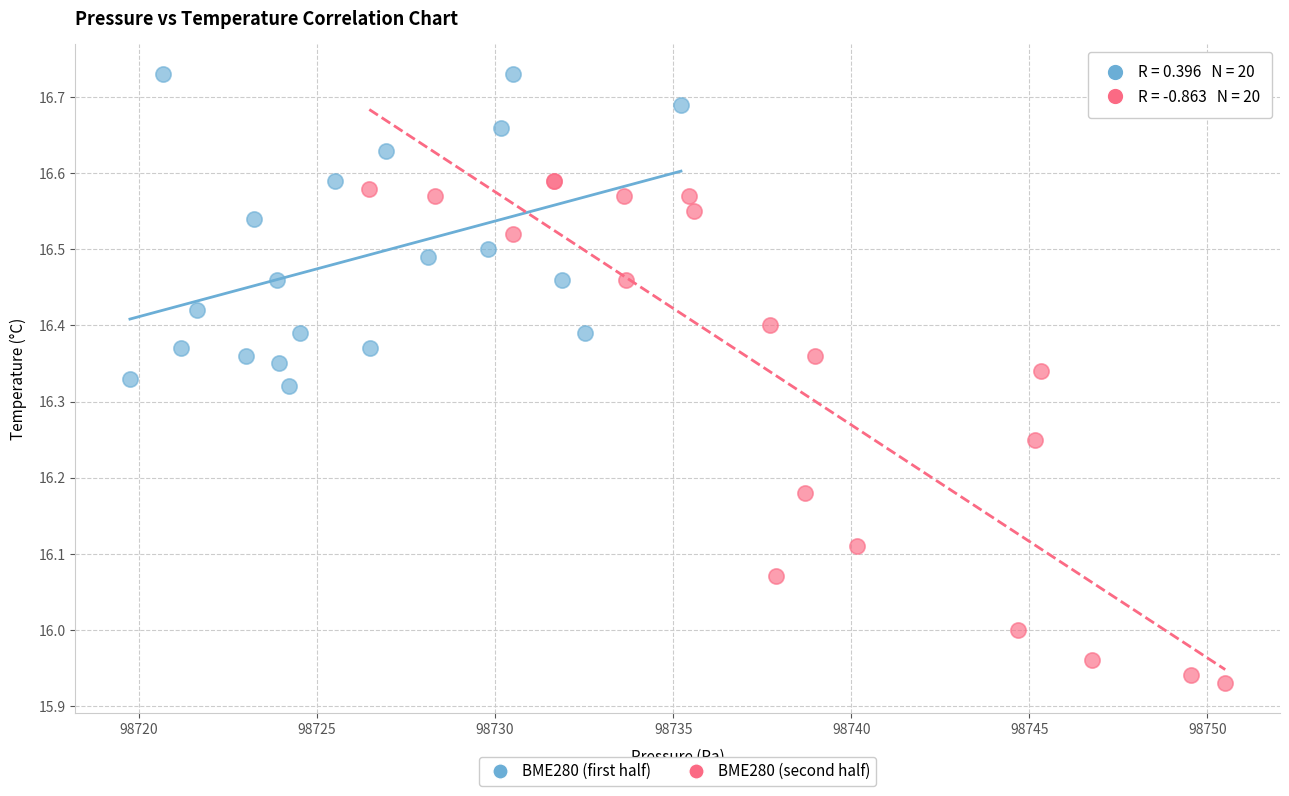

What are all the series names shown in the legend?

BME280 (first half), BME280 (second half)